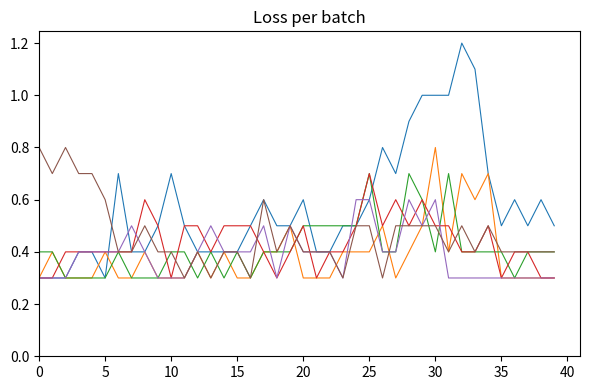

What is the minimum value shown in the chart?

0.3